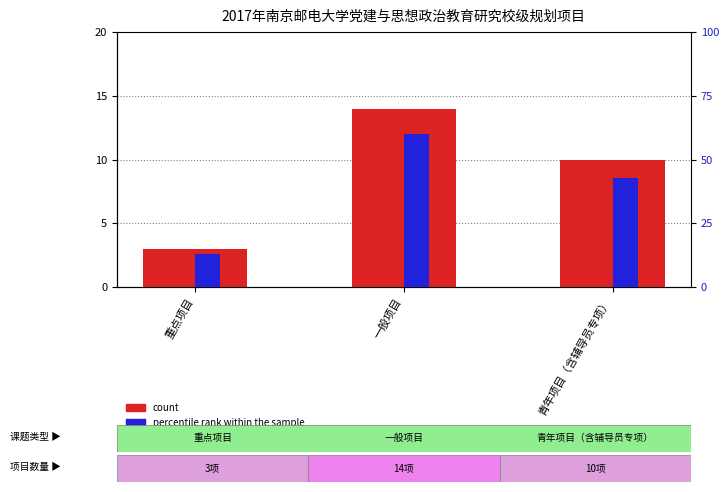

The value of count at 一般项目 is 20.7. True or false?

False